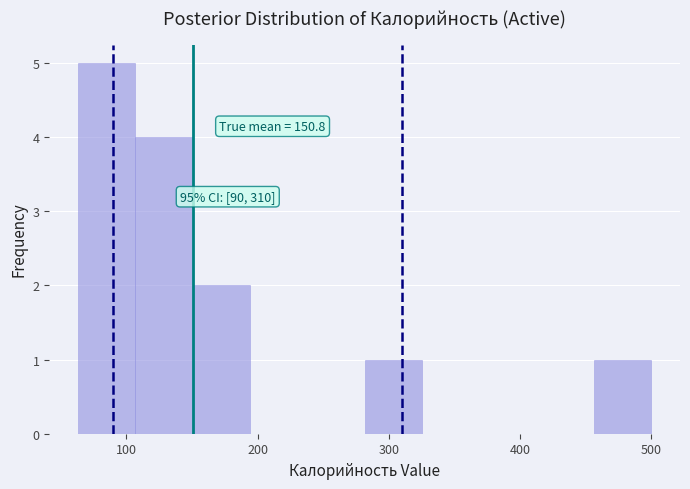

Which range on the x-axis has the tallest bar?

60 to 110